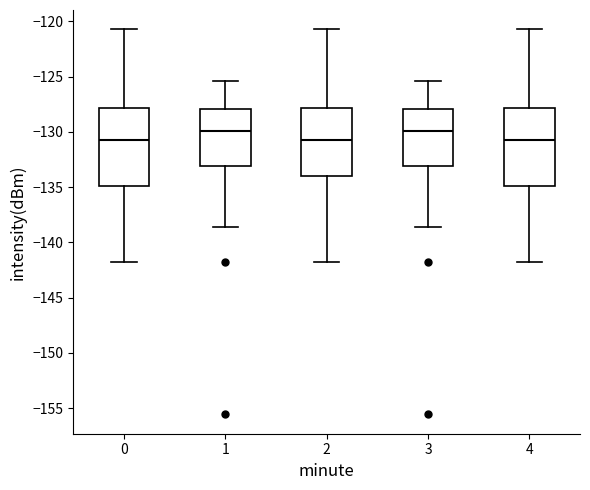

Reading left to right, transcribe this box plot: for each box, give where its median line is, the range the box spans, and where its two whiskers end, as read against the y-axis. The values are not printed on the chart, so give them approximately, as read against the axis.

0: median -130.5, box -135.0 to -128.0, whiskers -142.0 to -120.5
1: median -130.0, box -133.0 to -128.0, whiskers -138.5 to -125.5
2: median -130.5, box -134.0 to -128.0, whiskers -142.0 to -120.5
3: median -130.0, box -133.0 to -128.0, whiskers -138.5 to -125.5
4: median -130.5, box -135.0 to -128.0, whiskers -142.0 to -120.5